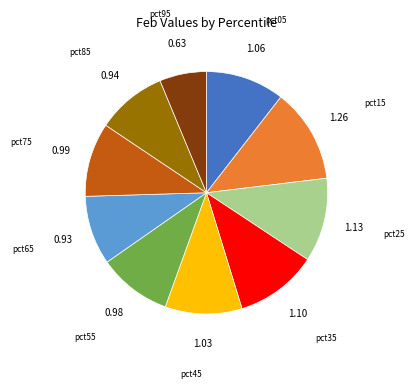

How many segments does this pie chart have?

10